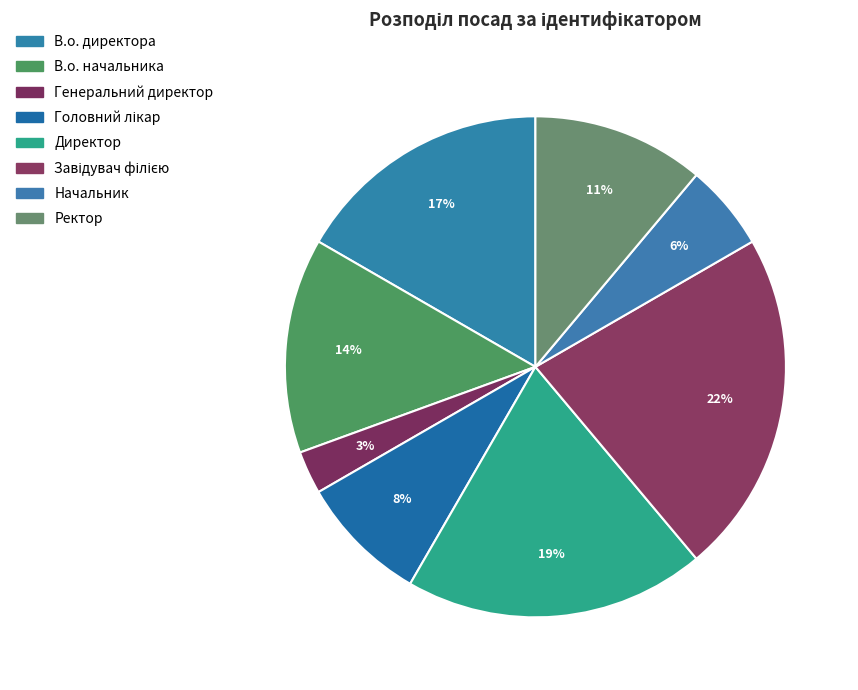

What is the total percentage of Головний лікар and Завідувач філією?

30.6%